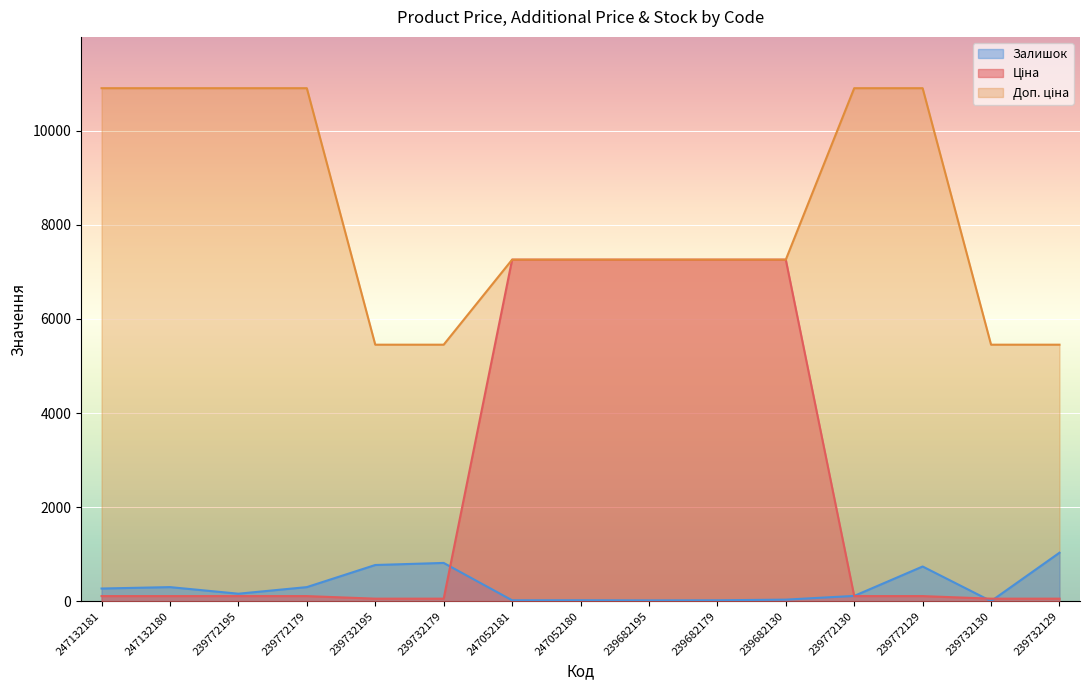

At which category does the chart reach its peak across all series?

247132181